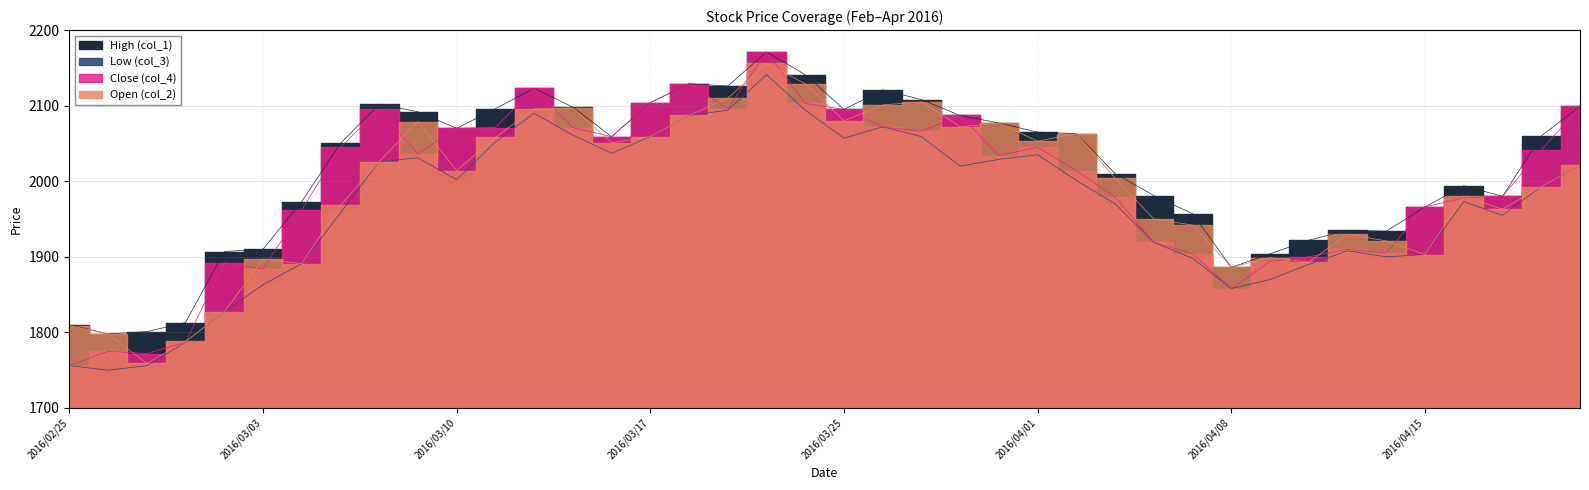

Is the value of Open (col_2) at 2016/04/04 greater than the value of High (col_1) at 2016/02/26?

Yes